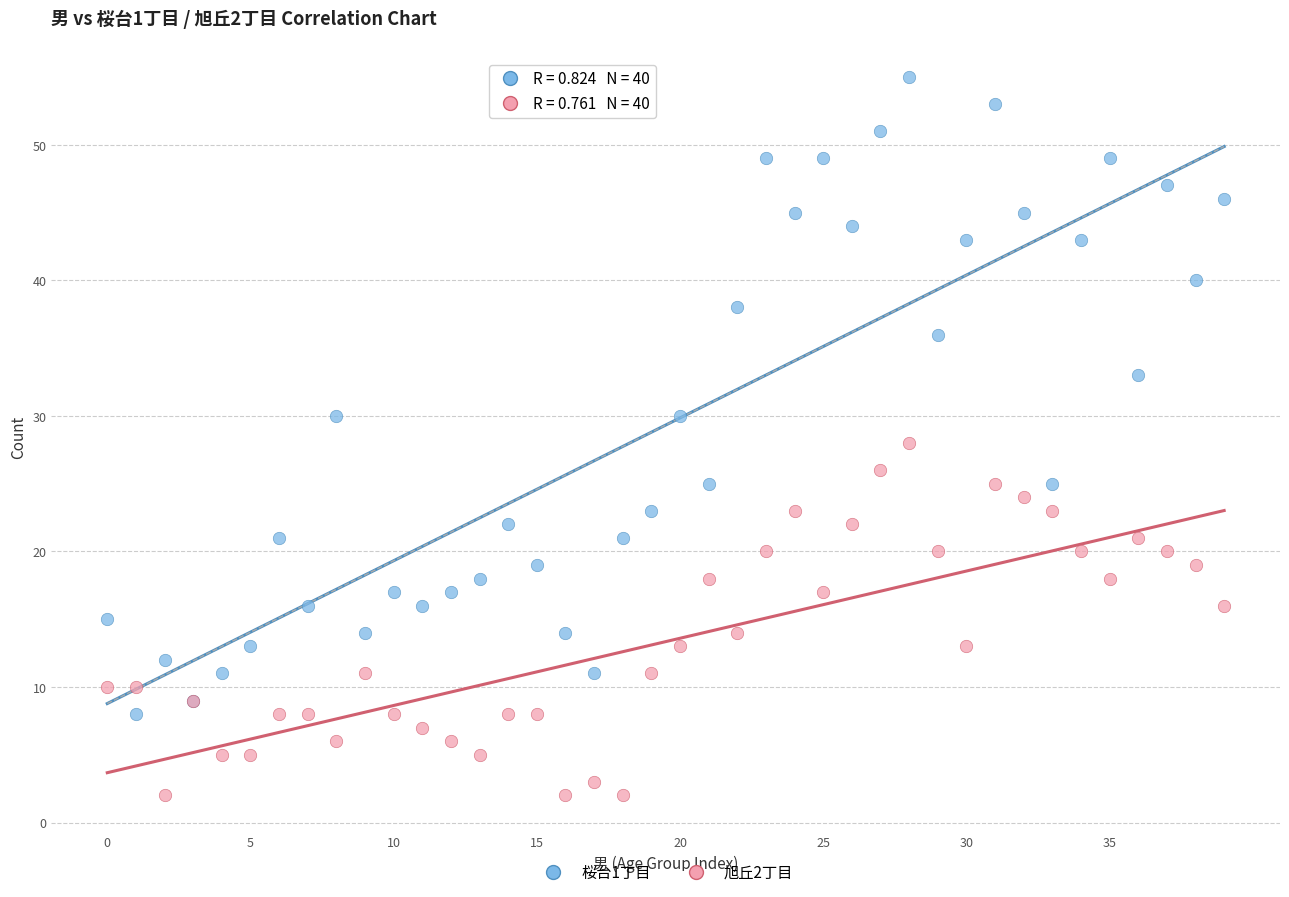

What are all the series names shown in the legend?

桜台1丁目, 旭丘2丁目